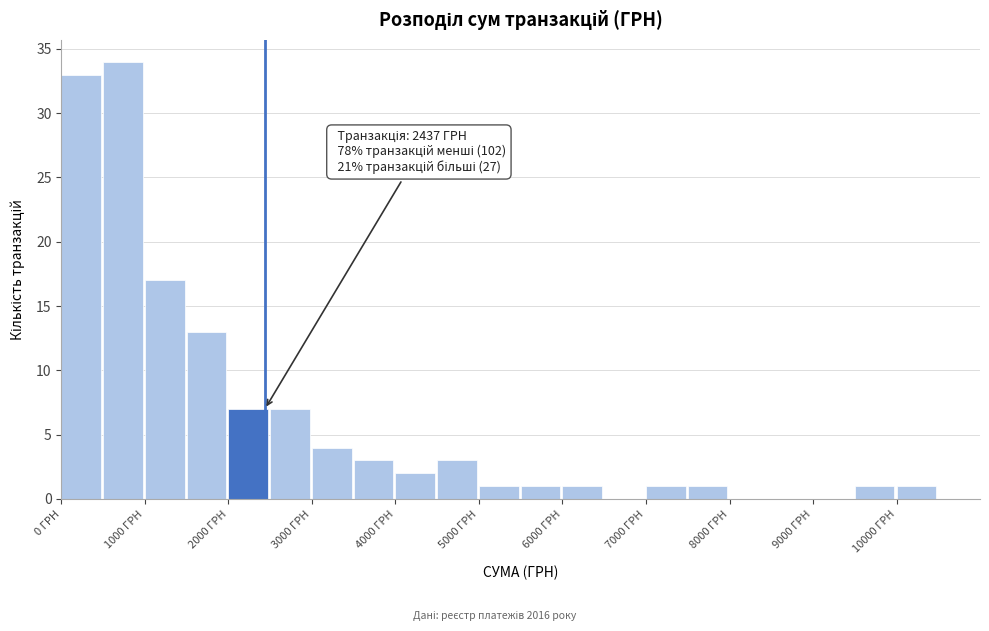

Over which range of the x-axis is the bar tallest?

500 to 1000